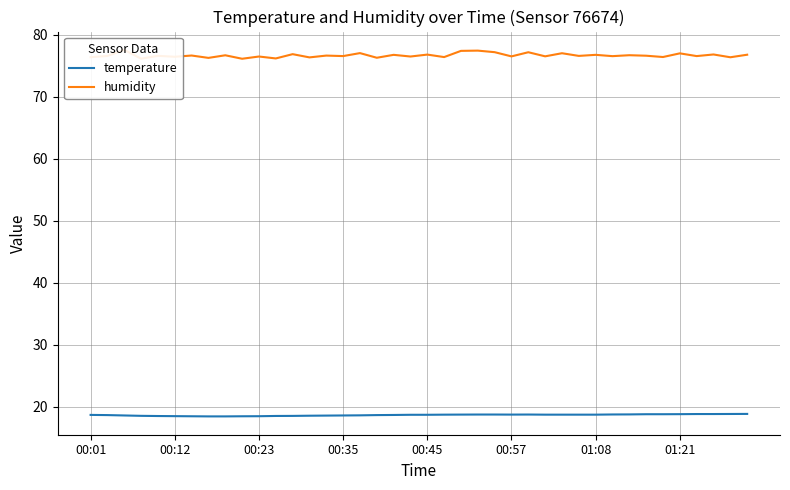

What is the average value of the humidity series?

76.6